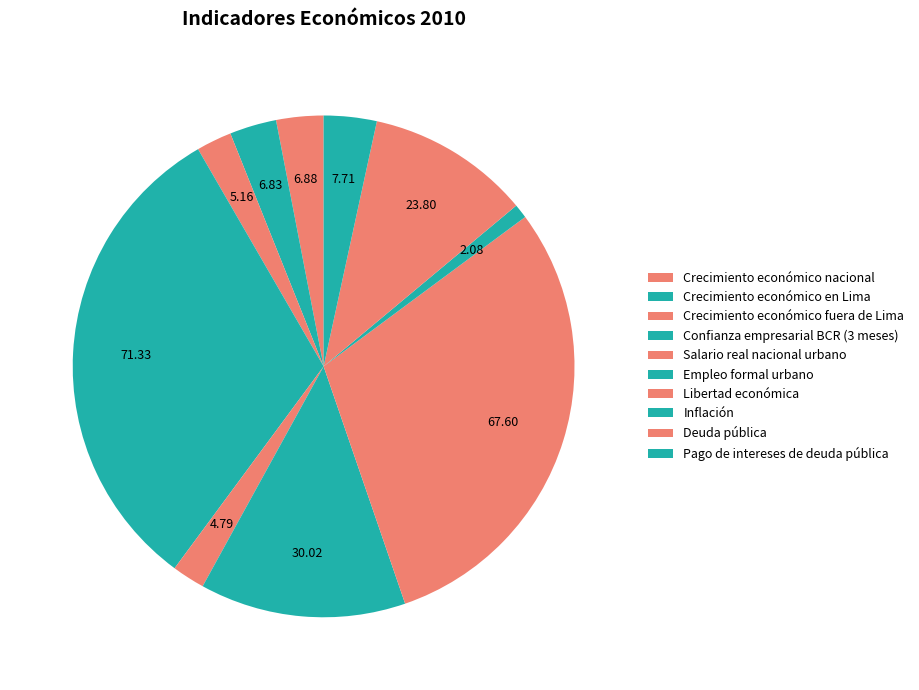

To the nearest percent, what is the difference between the Inflación and Crecimiento económico fuera de Lima slice percentages?

1%